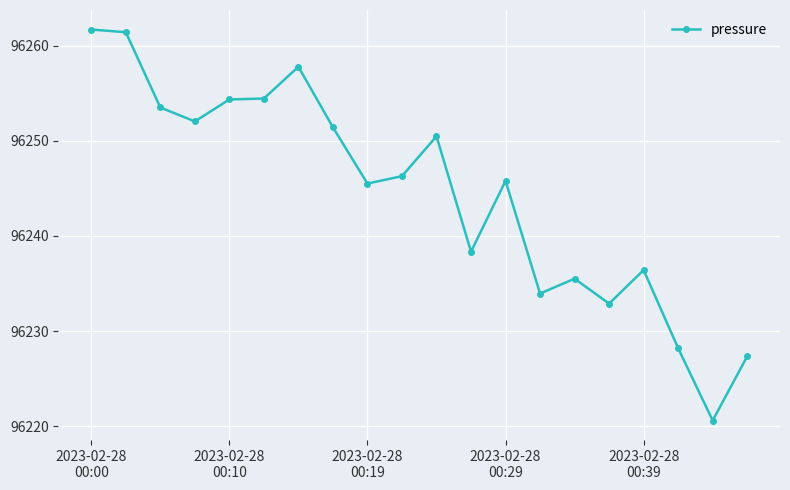

True or false: the data has more than 0 interior local peaks.

True